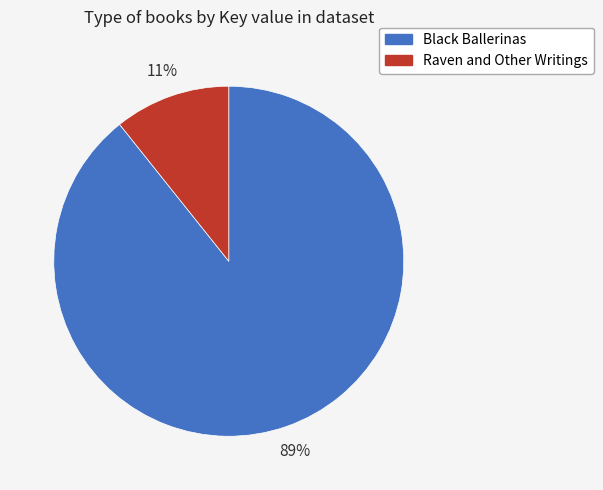

Combined, do Raven and Other Writings and Black Ballerinas account for over 50%?

Yes